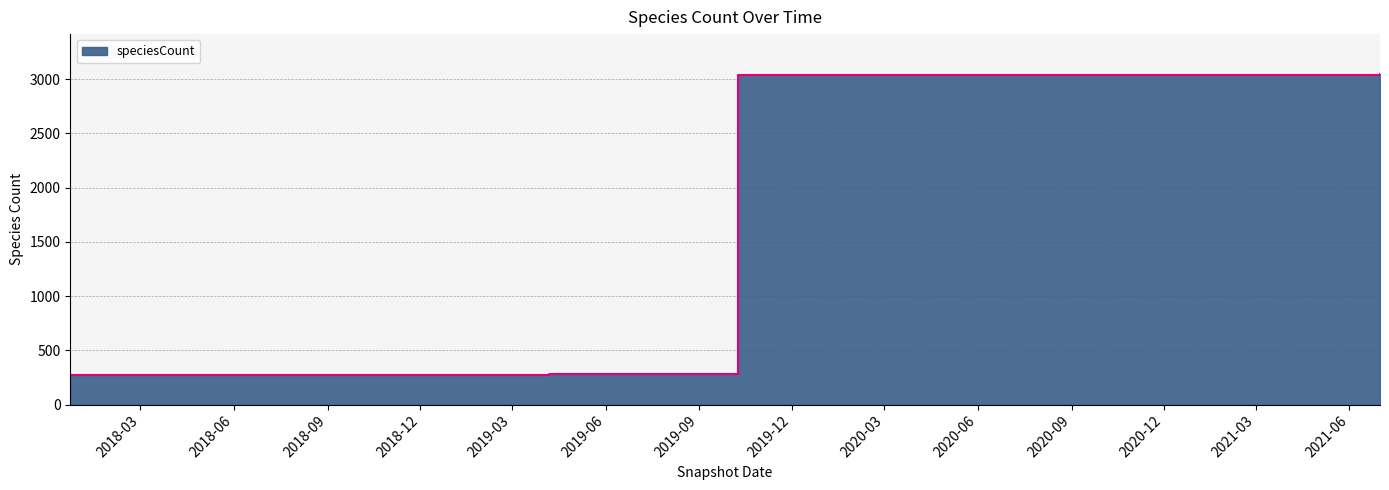

What is the sum of the values at 2021-01-01 and 2019-04-06?

3322